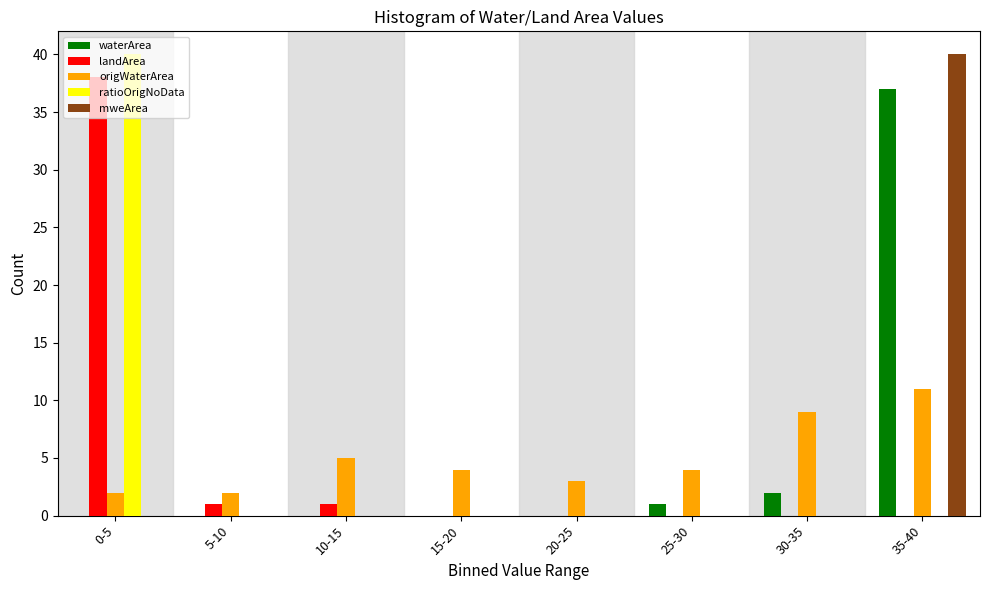

The value of waterArea at 0-5 is -12. True or false?

False